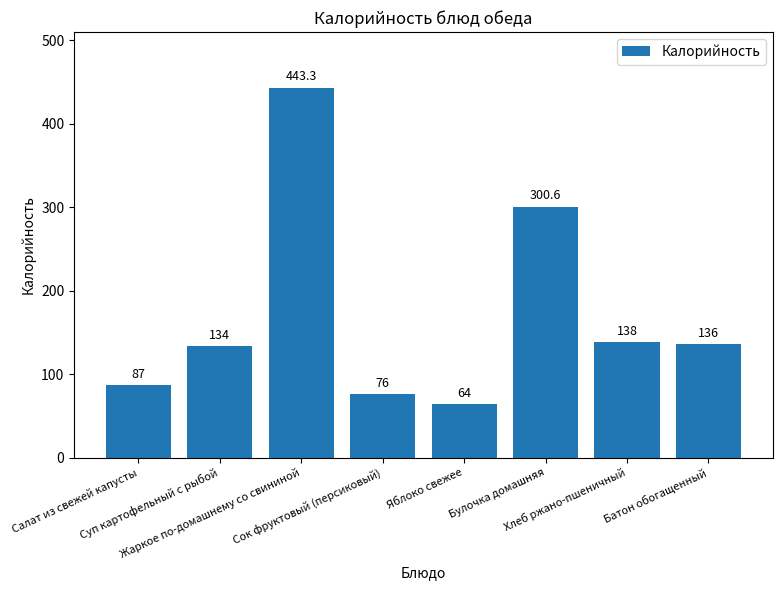

How many bars are there in total?

8